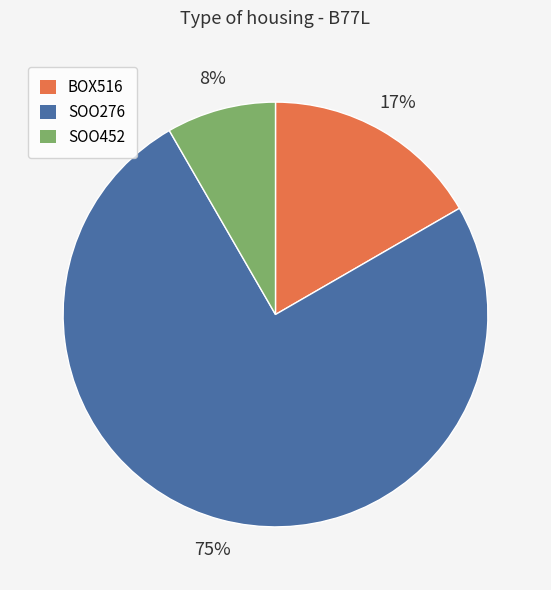

Is the sum of BOX516 and SOO276 greater than half?

Yes